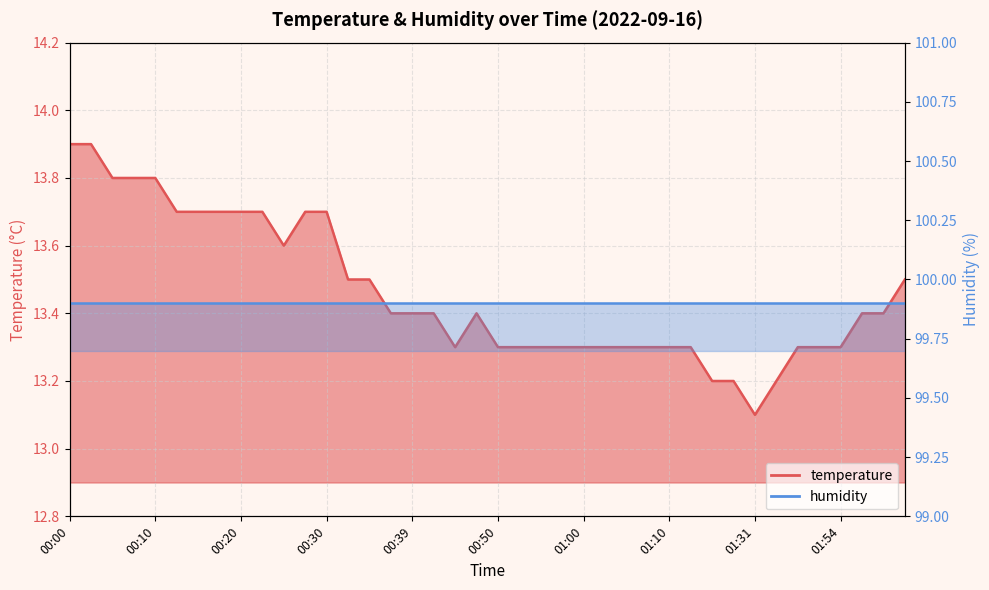

What is the maximum value shown in the chart?

13.9